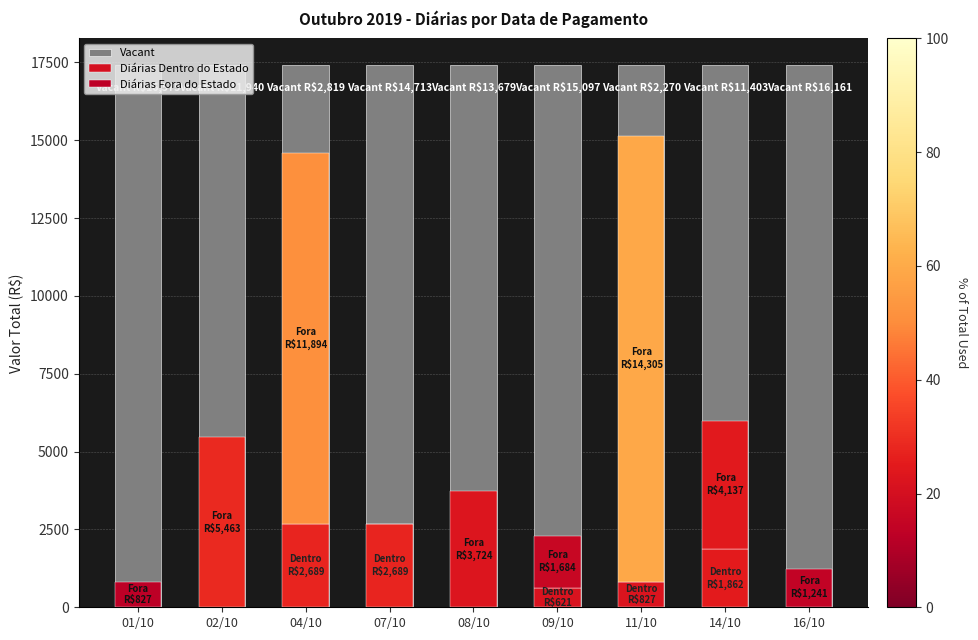

At how many categories does at least one series exceed 1558?

9